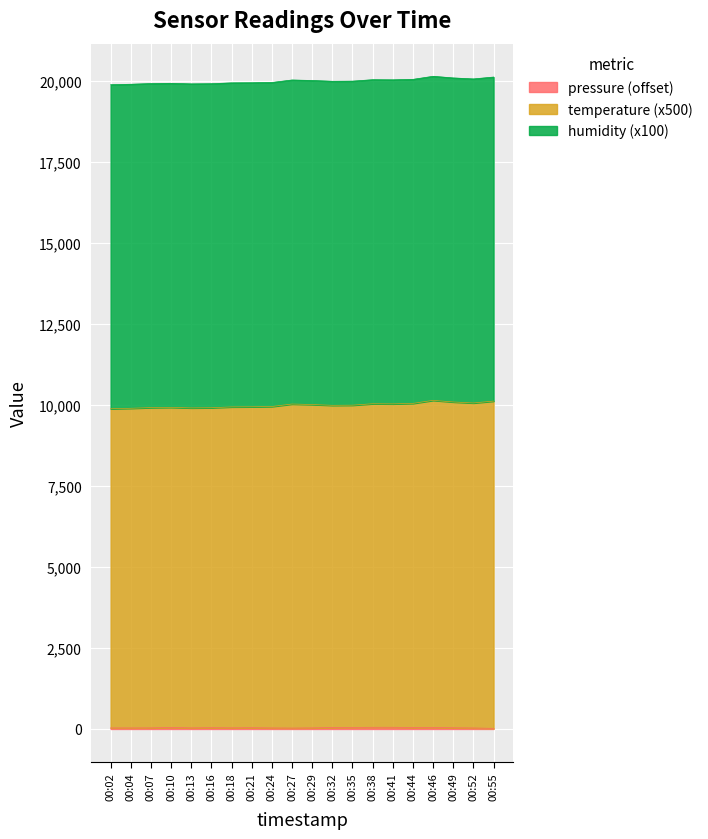

Which category has the lowest value in the pressure series?

00:55